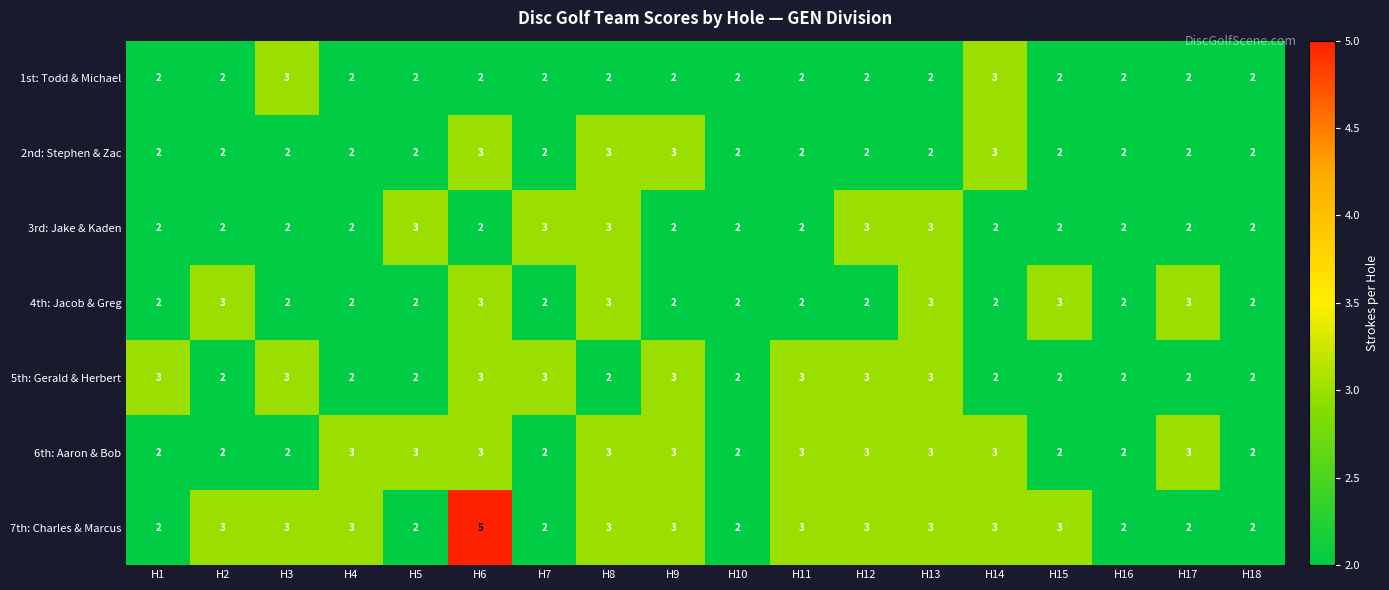

How many series are shown in this chart?

7